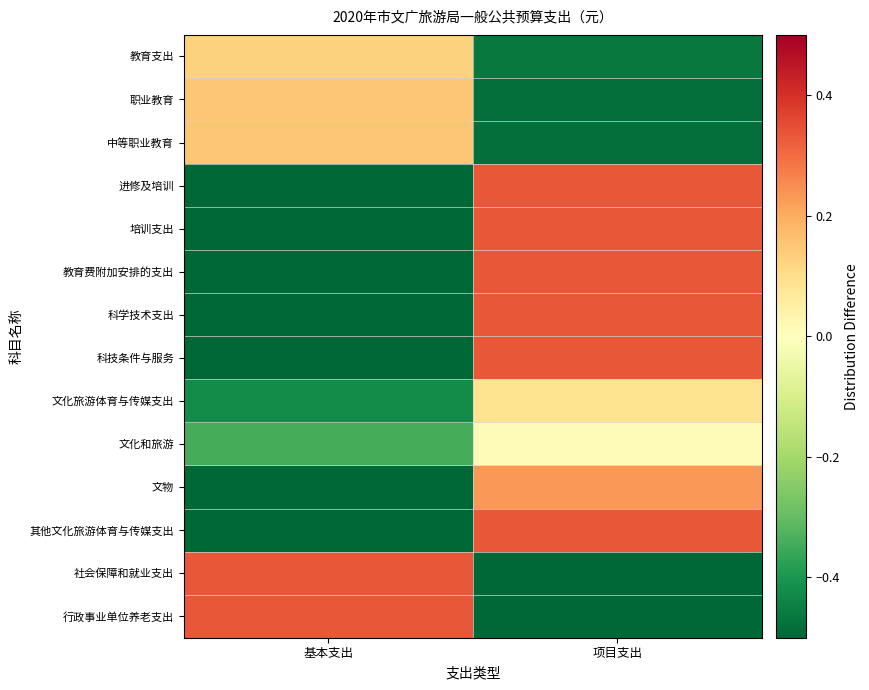

How many data points does each series have?

2